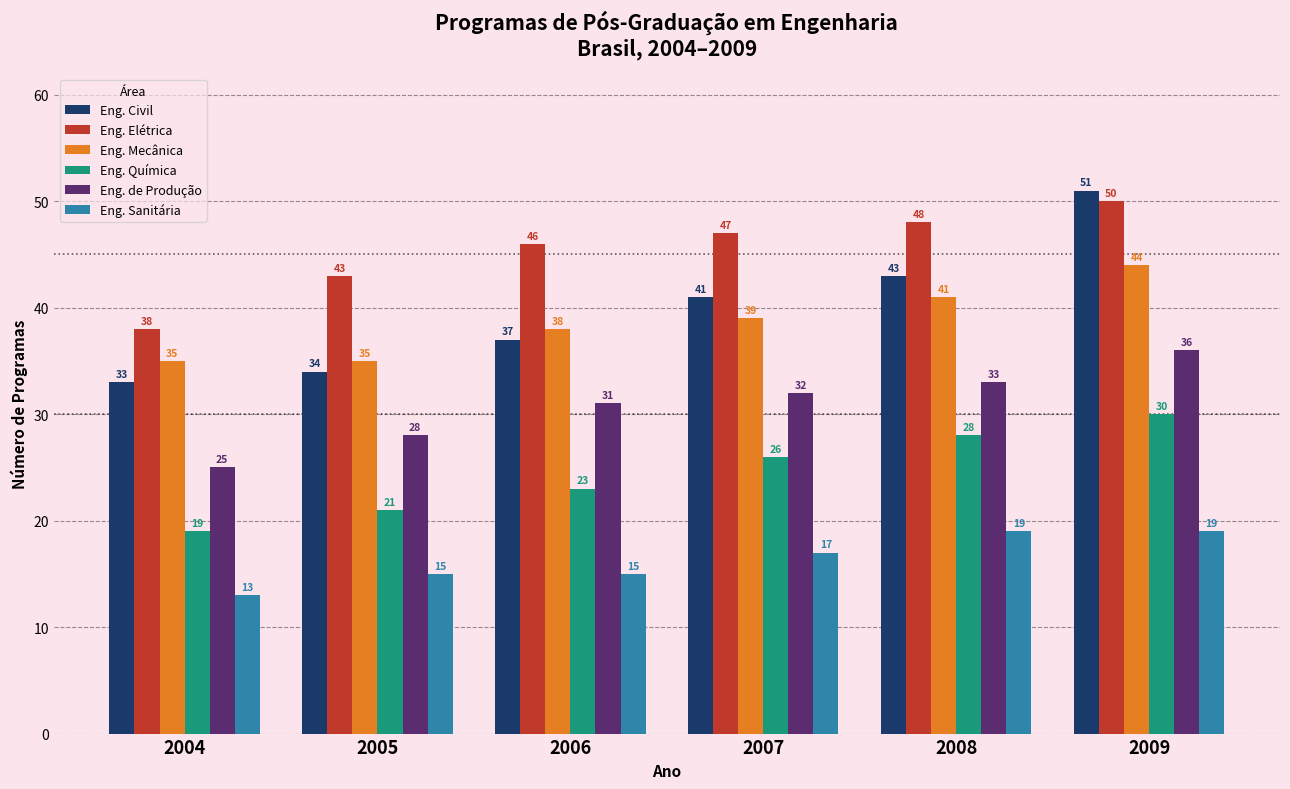

At which label does Eng. Mecânica reach its peak?

2009